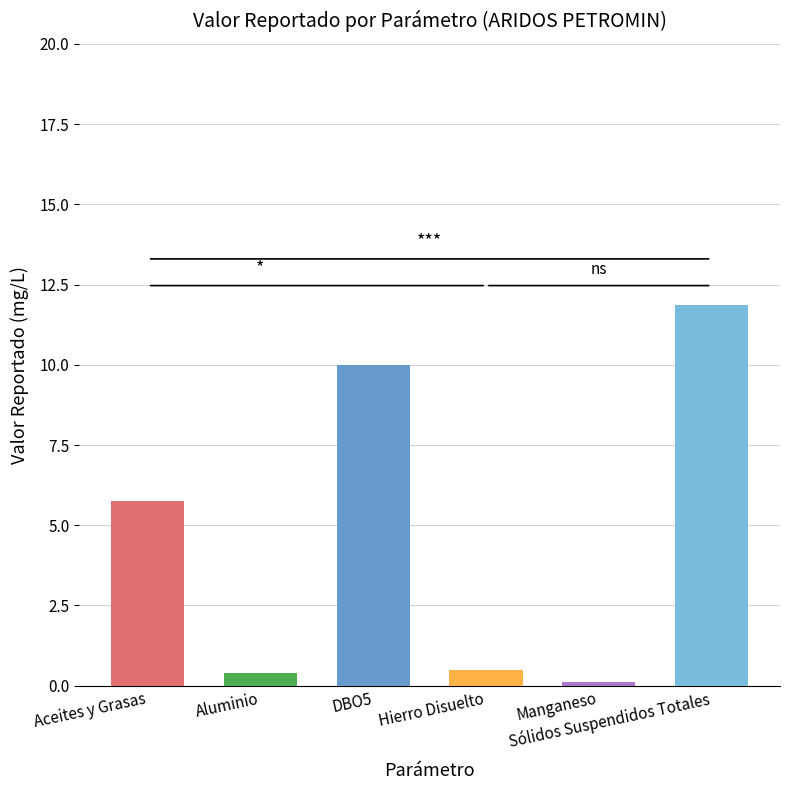

What is the value of the Sólidos Suspendidos Totales bar at the 3rd from the left?

10.0